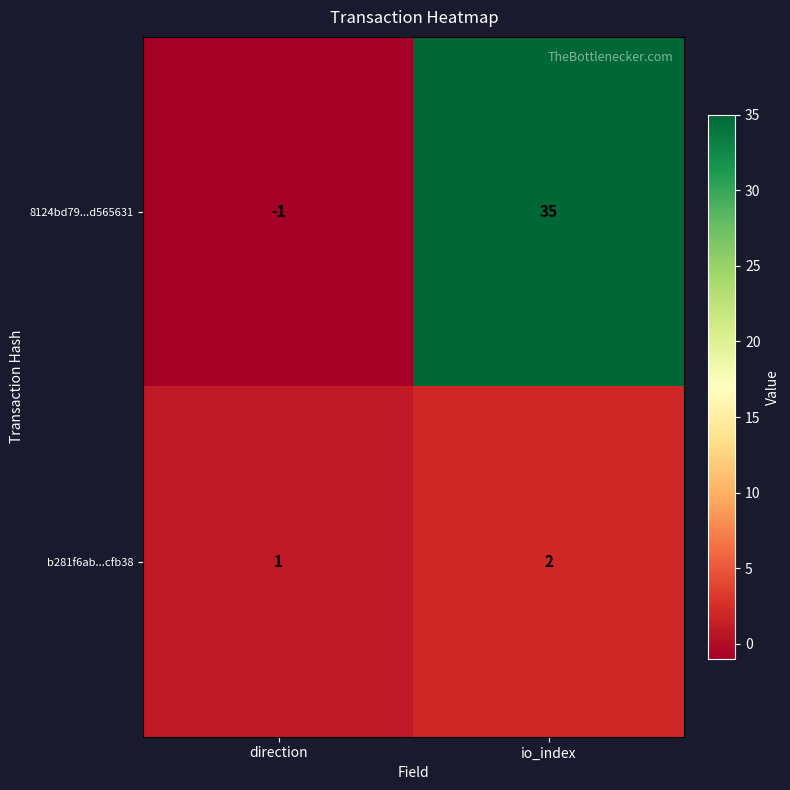

The value of b281f6ab...cfb38 at direction is 2. True or false?

False